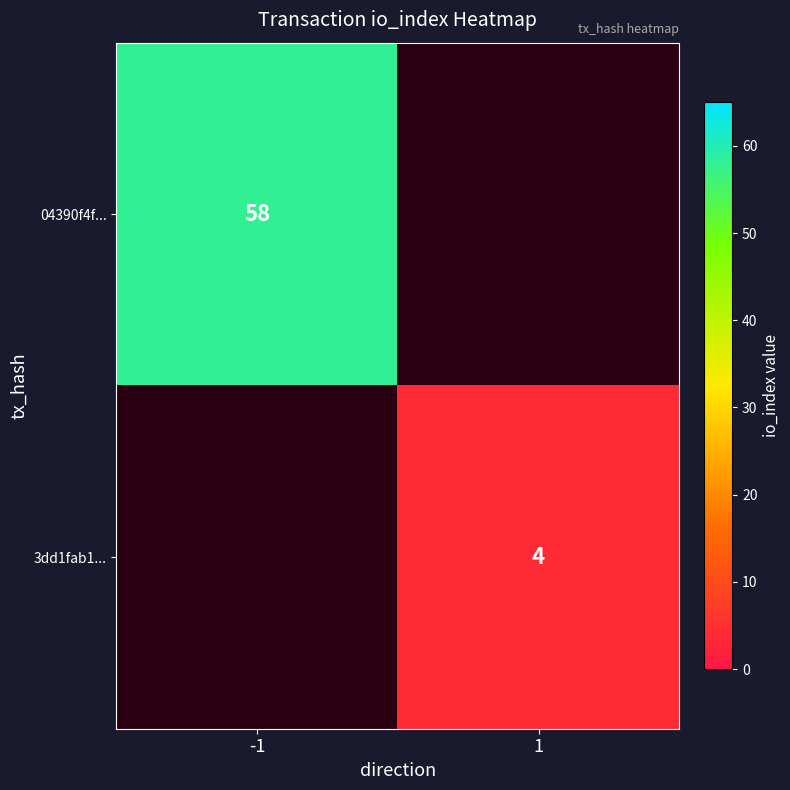

Is it true that 3dd1fab1... equals 2 at 1?

False